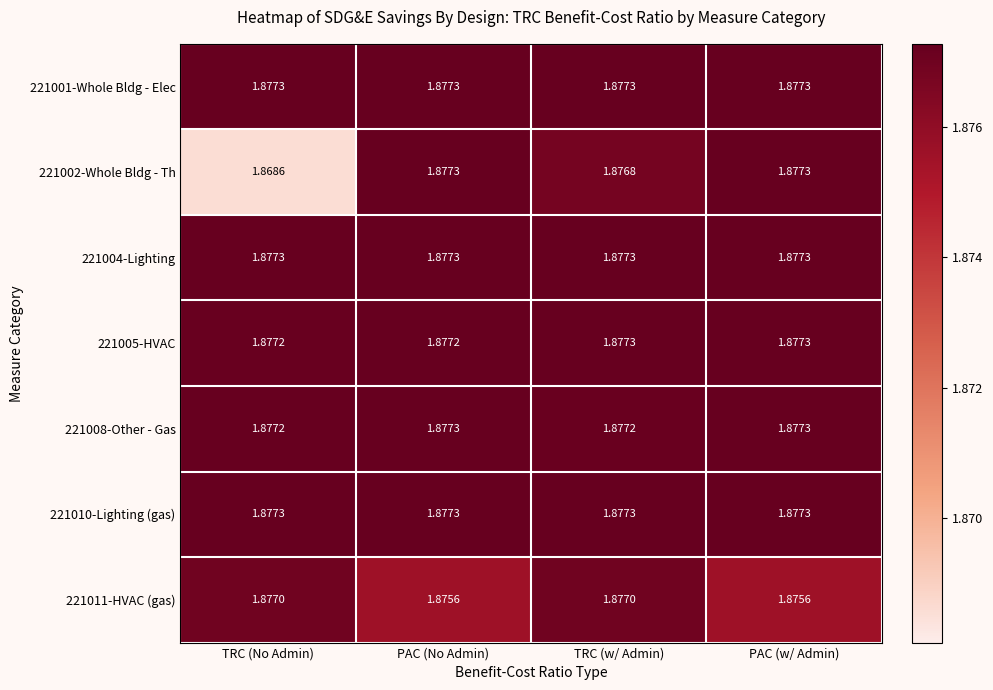

At which category does the chart reach its minimum across all series?

TRC (No Admin)